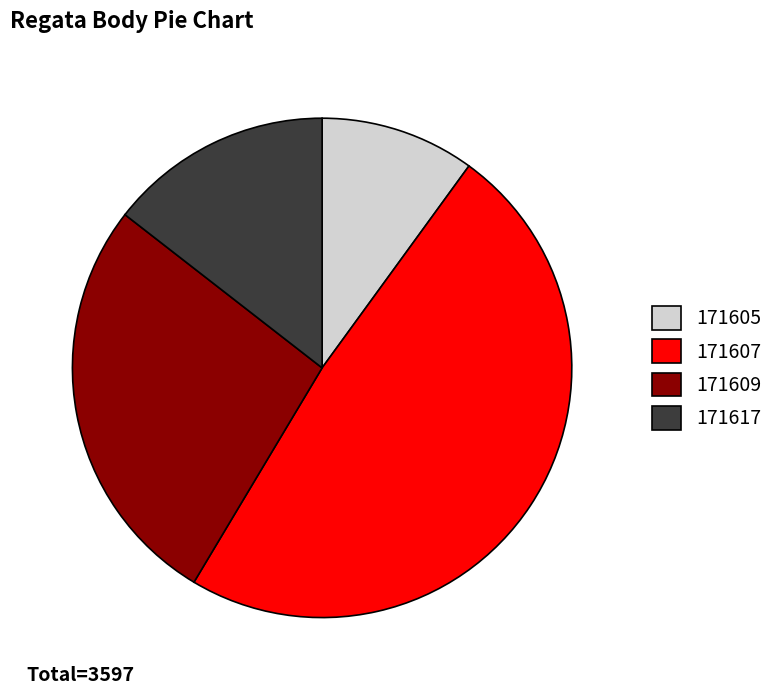

Which slice is the largest?

171607